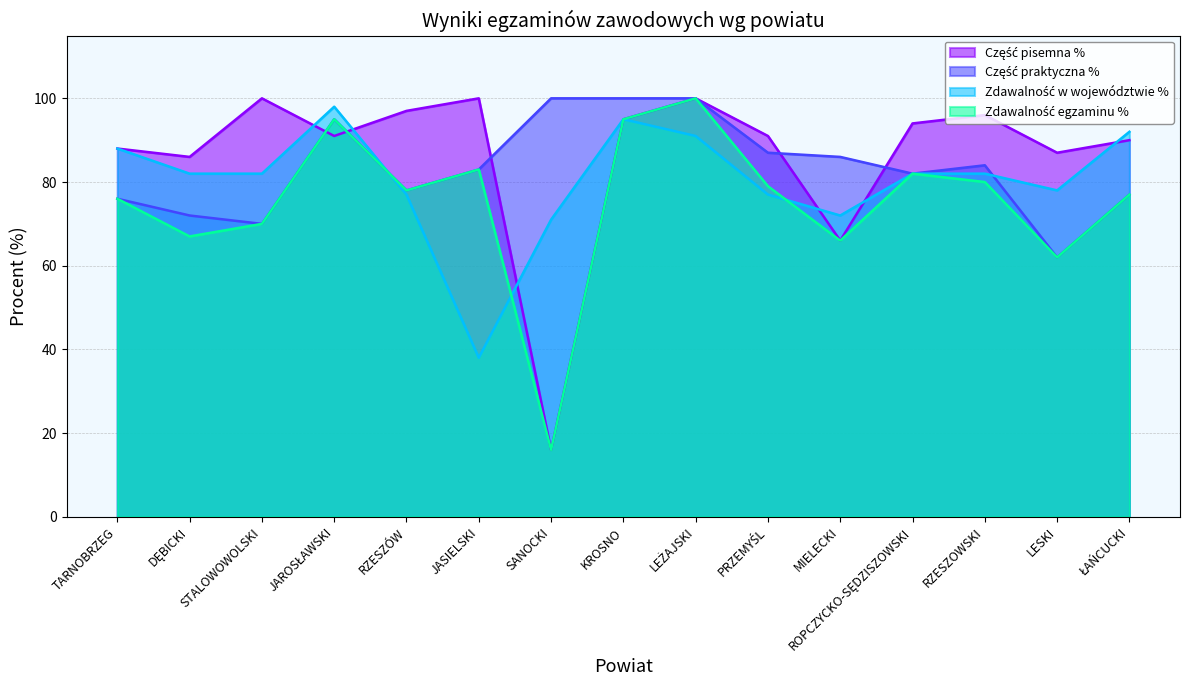

Reading right to left, what are all the values shown in this chart?

Część pisemna %: 90	87	96	94	66	91	100	95	16	100	97	91	100	86	88
Część praktyczna %: 77	62	84	82	86	87	100	100	100	83	78	95	70	72	76
Zdawalność egzaminu %: 77	62	80	82	66	79	100	95	16	83	78	95	70	67	76
Zdawalność w województwie %: 92	78	82	82	72	77	91	95	71	38	77	98	82	82	88